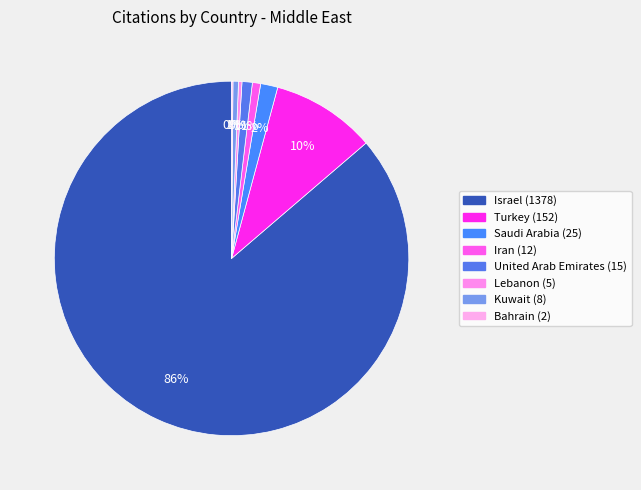

Does Iran account for over 50% of the chart?

No